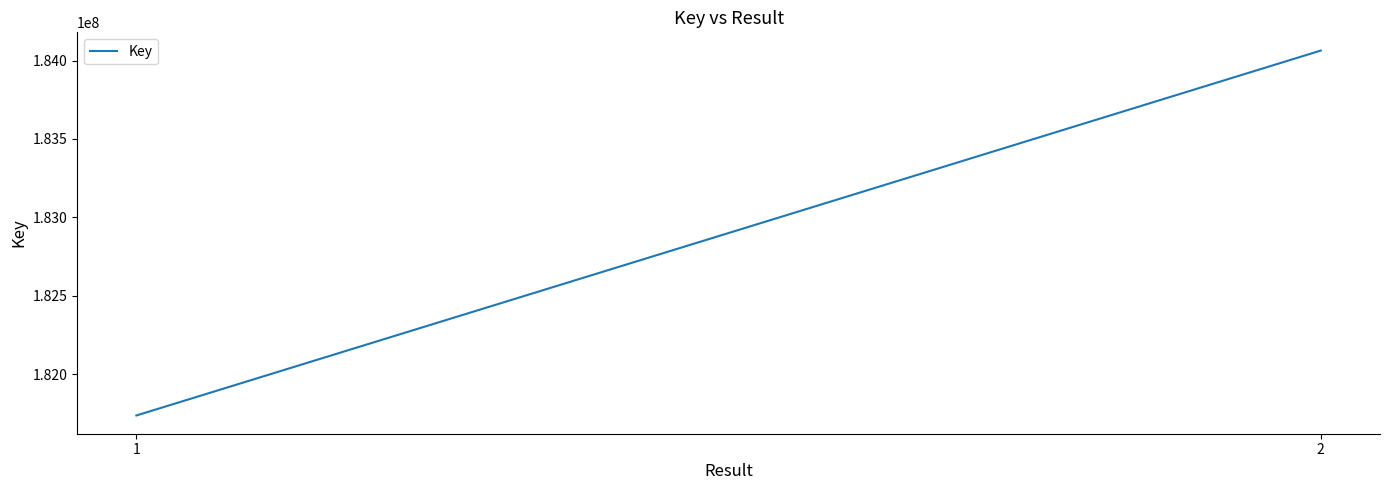

How many values are below 184063340?

2